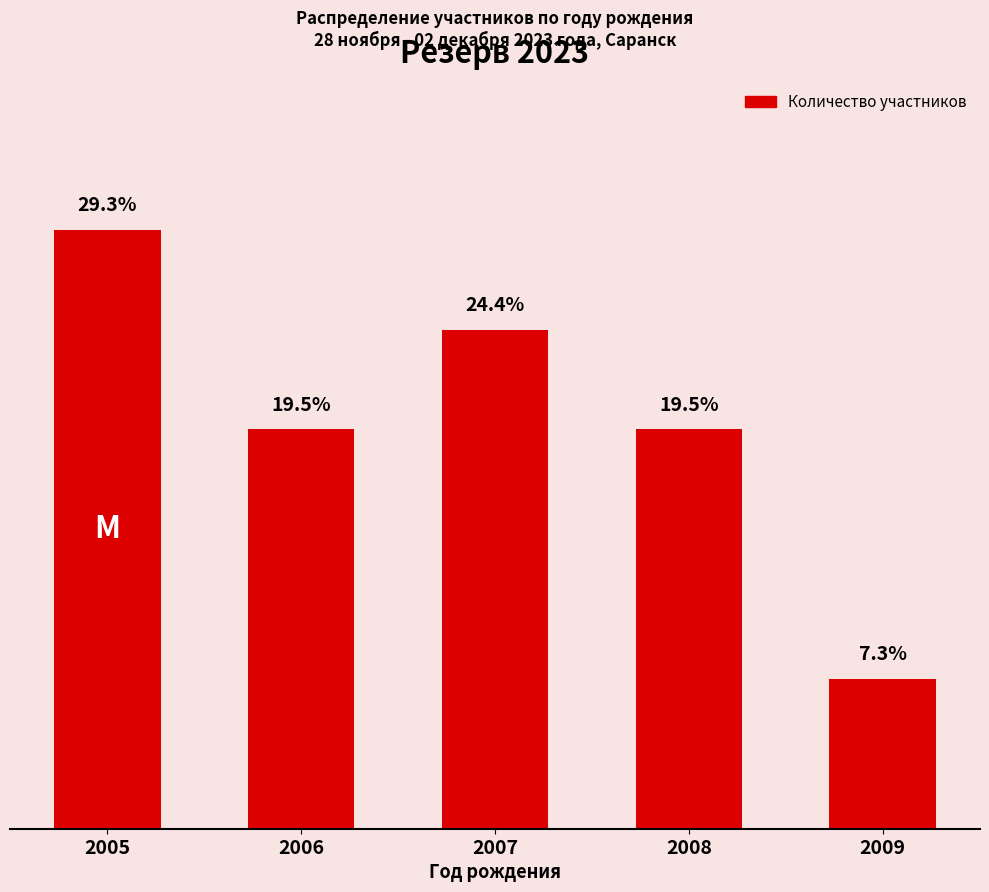

Does the chart contain any negative values?

No